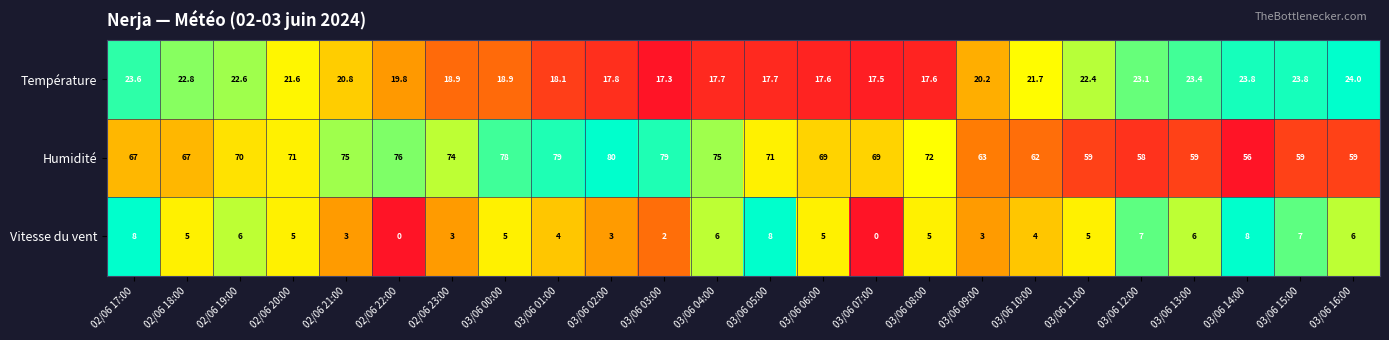

How many data points in Température are above 20?

13